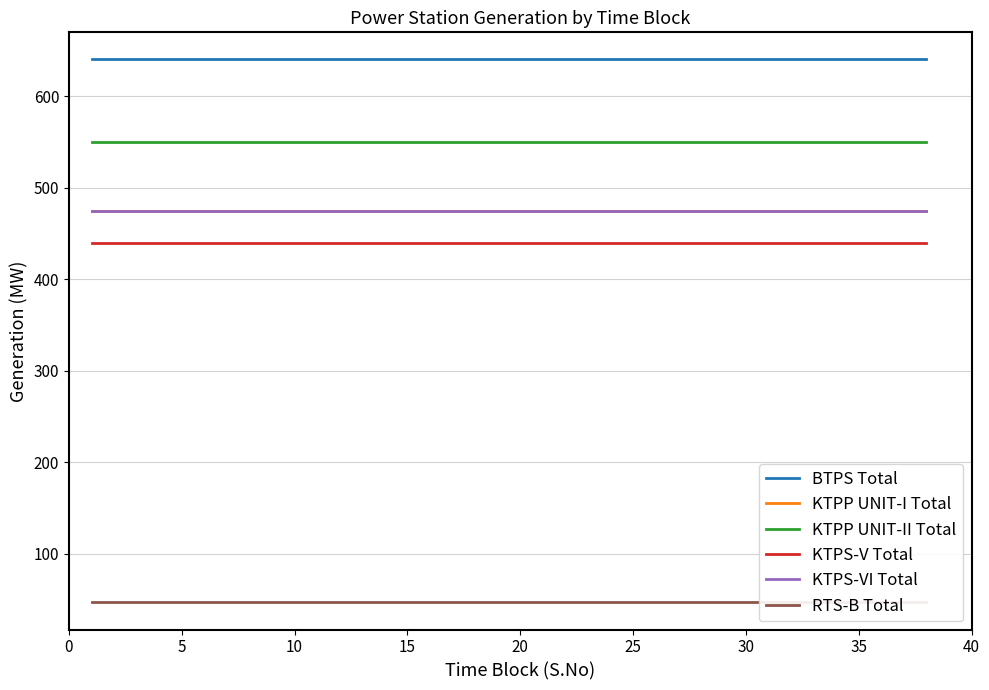

What is the greatest value displayed?

640